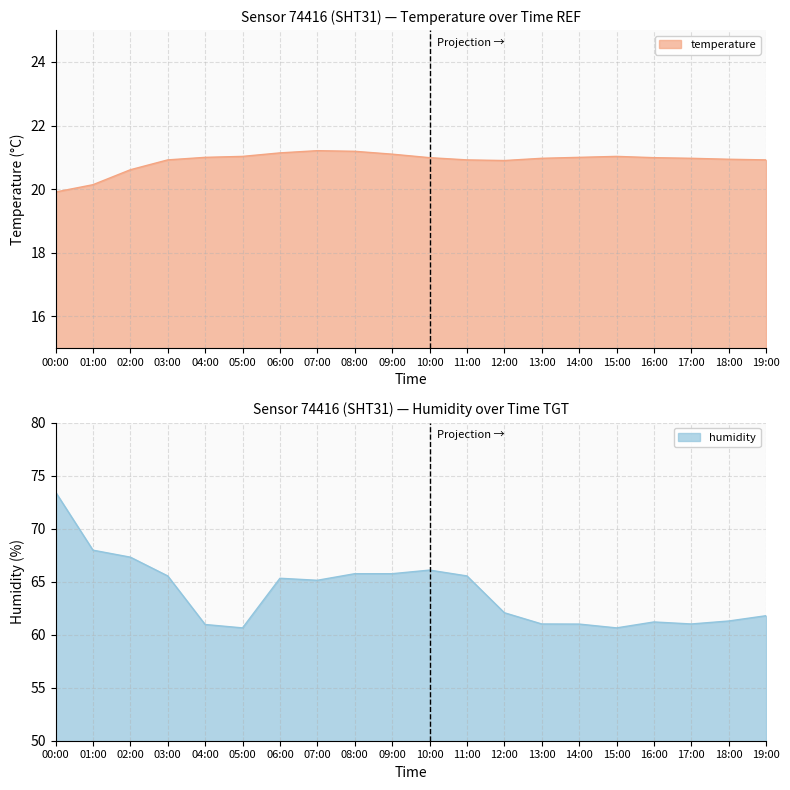

Read the humidity value at 06:00.

65.3